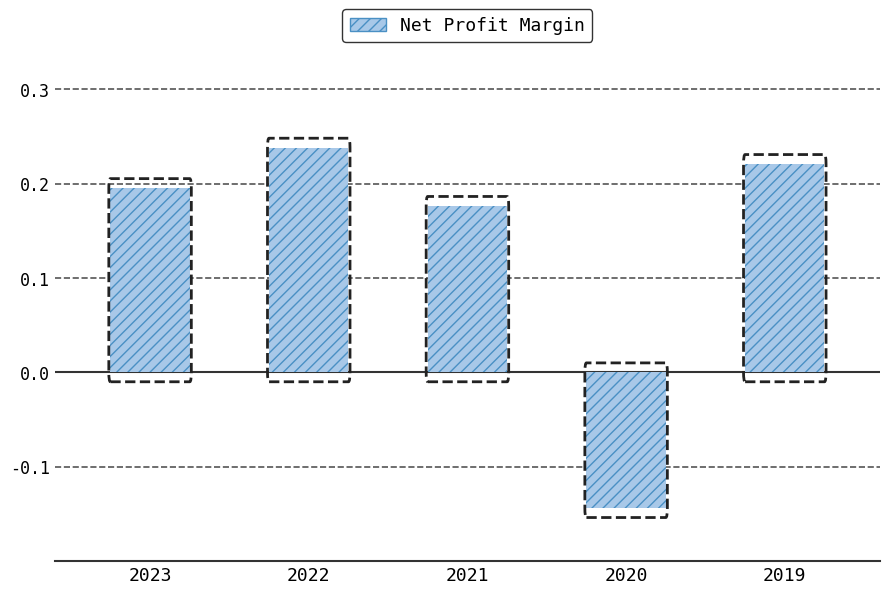

Does the chart contain any negative values?

Yes